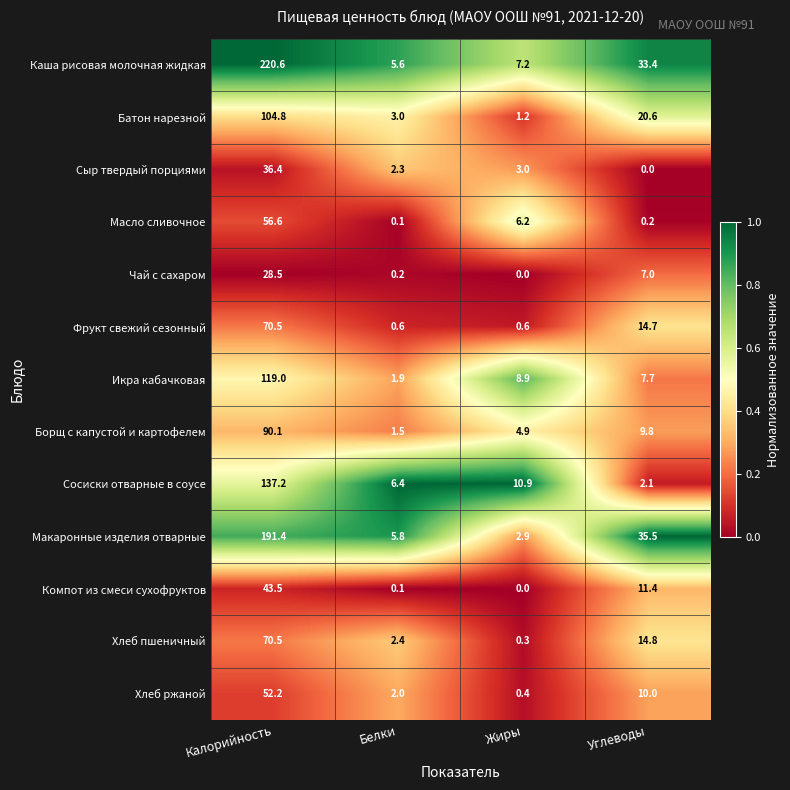

Is it true that Батон нарезной equals 54.2 at Калорийность?

False